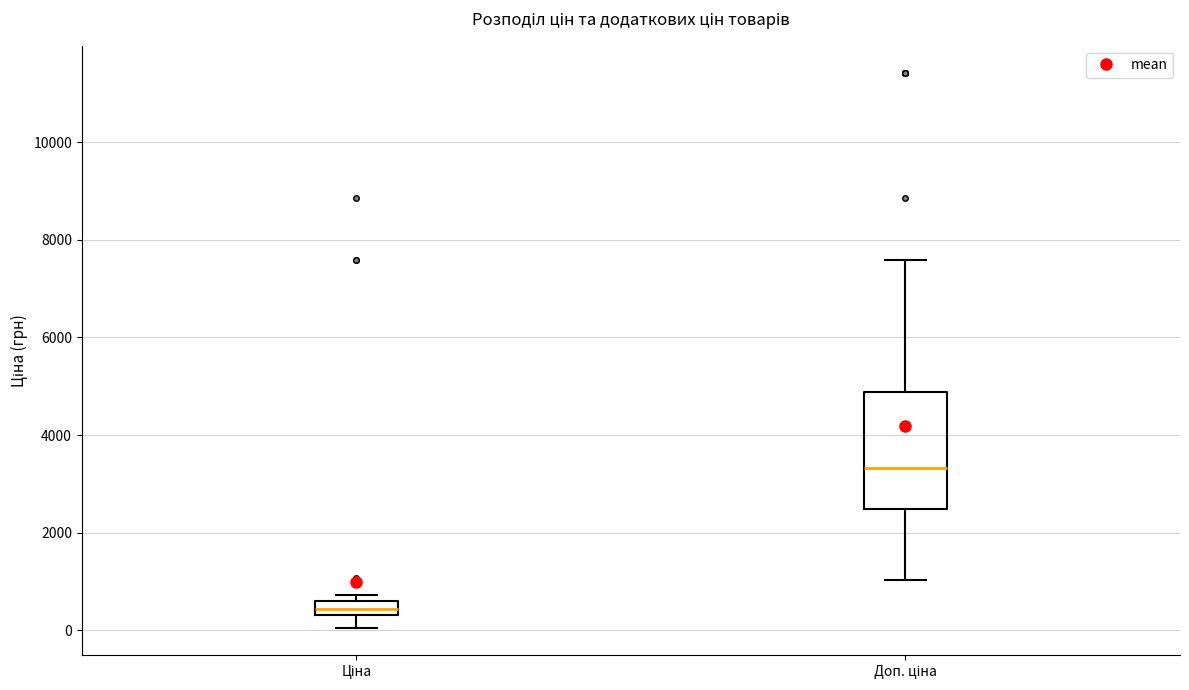

Which box's median line is the highest?

Доп. ціна